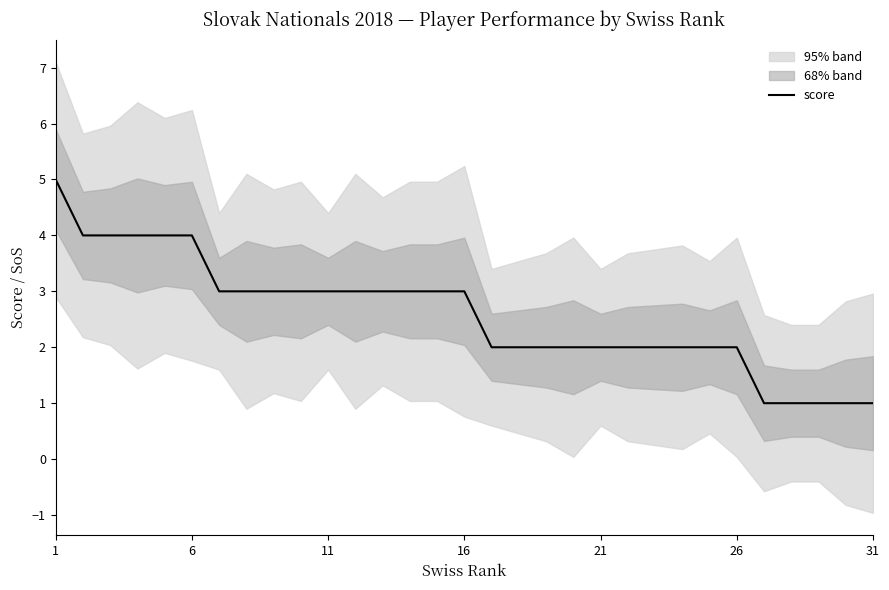

Reading left to right, list all the values displayed in this chart.

5	4	4	4	4	4	3	3	3	3	3	3	3	3	3	3	2	2	2	2	2	2	2	2	2	2	1	1	1	1	1